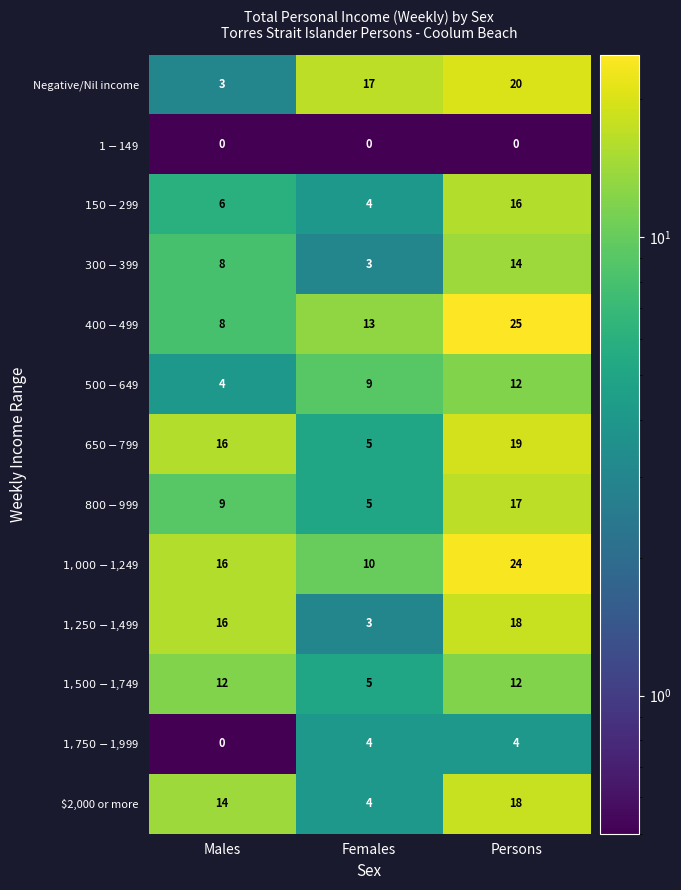

What is the maximum value shown in the chart?

25